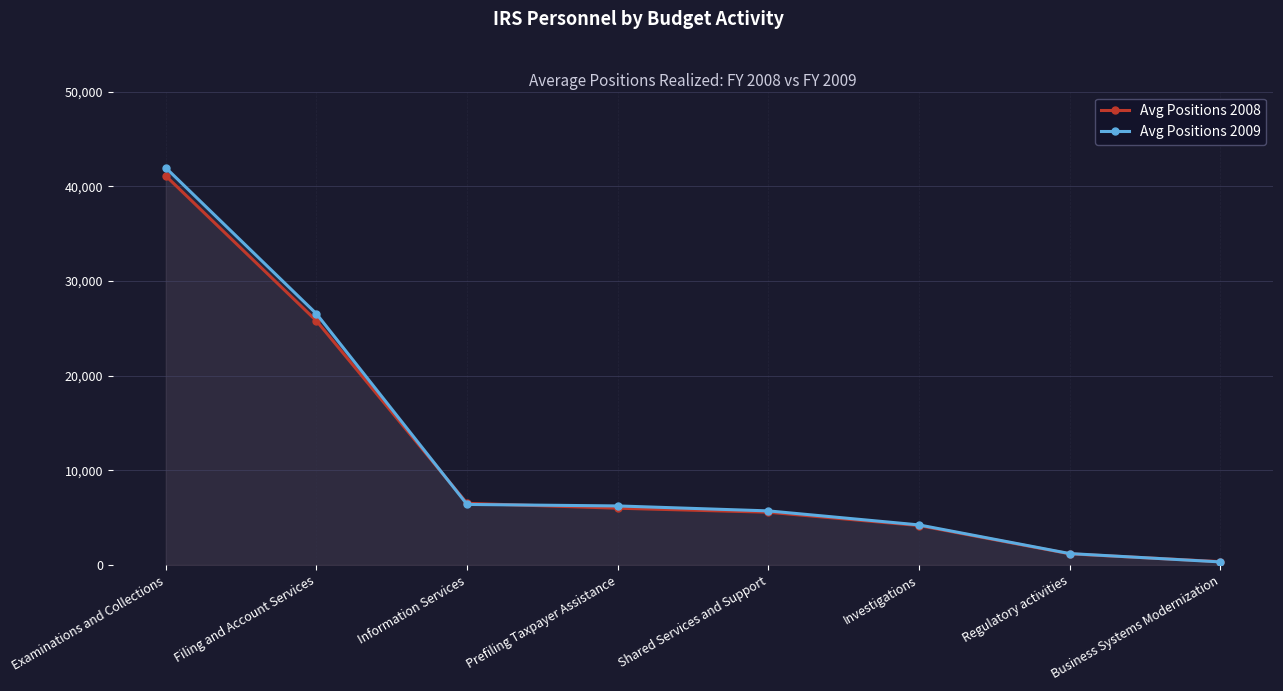

What position from the left is Information Services?

3